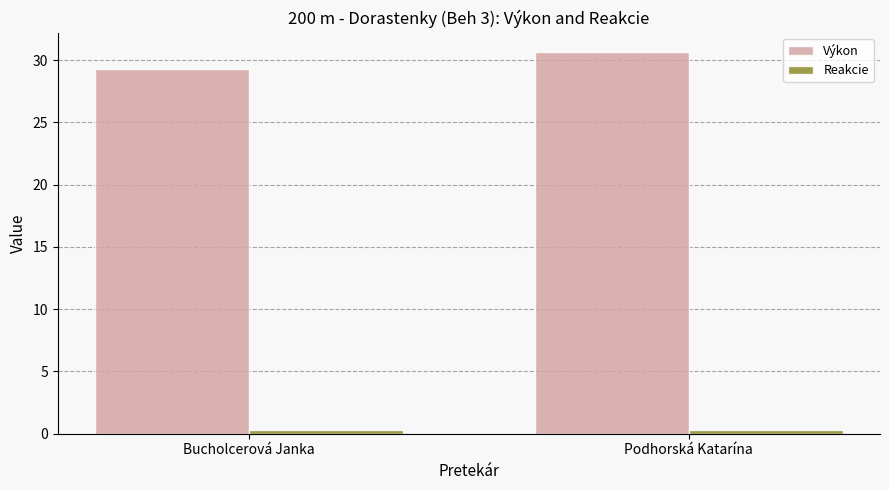

True or false: Výkon has a value of 51.3 at Bucholcerová Janka.

False